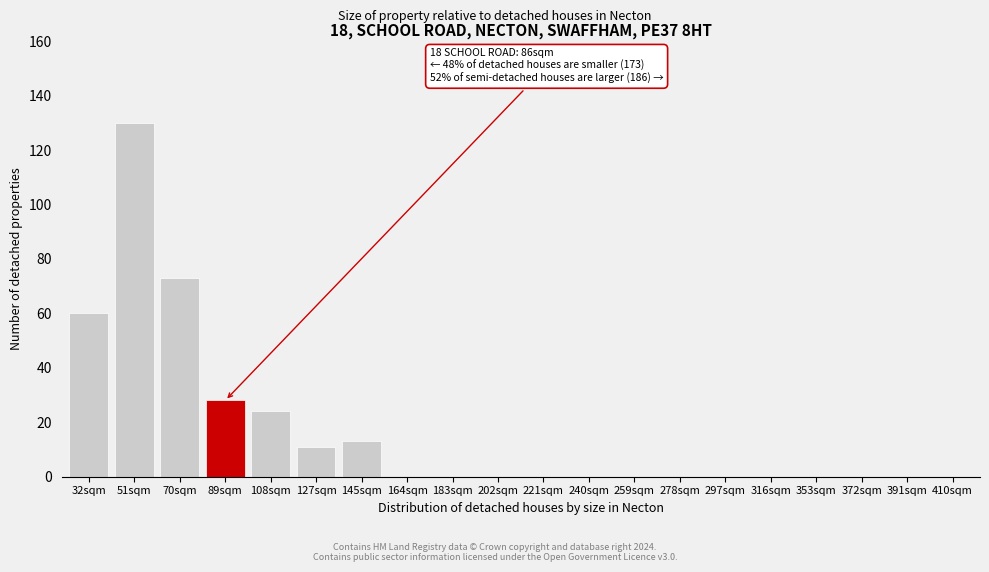

Reading left to right, what are all the values shown in this chart?

32sqm=60	51sqm=130	70sqm=73	89sqm=28	108sqm=24	127sqm=11	145sqm=13	164sqm=0	183sqm=0	202sqm=0	221sqm=0	240sqm=0	259sqm=0	278sqm=0	297sqm=0	316sqm=0	353sqm=0	372sqm=0	391sqm=0	410sqm=0